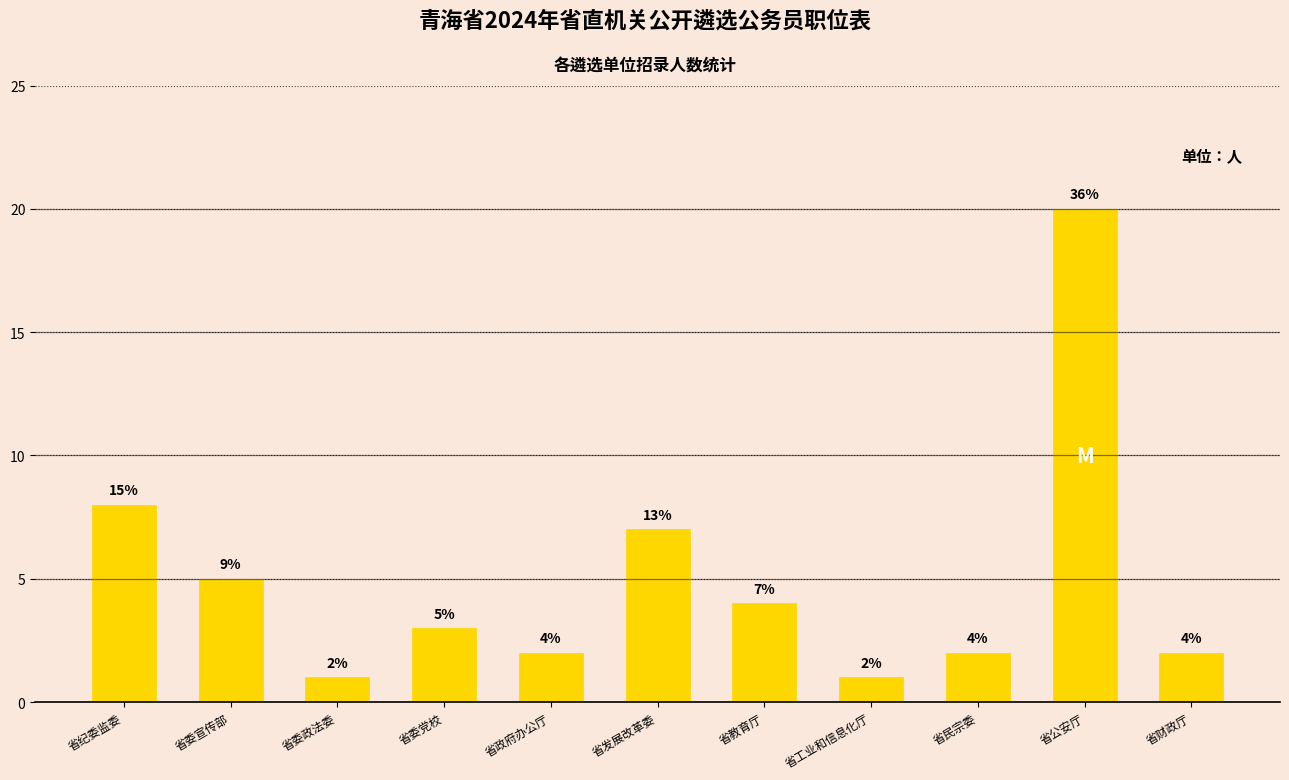

The value at 省民宗委 is 2. True or false?

True